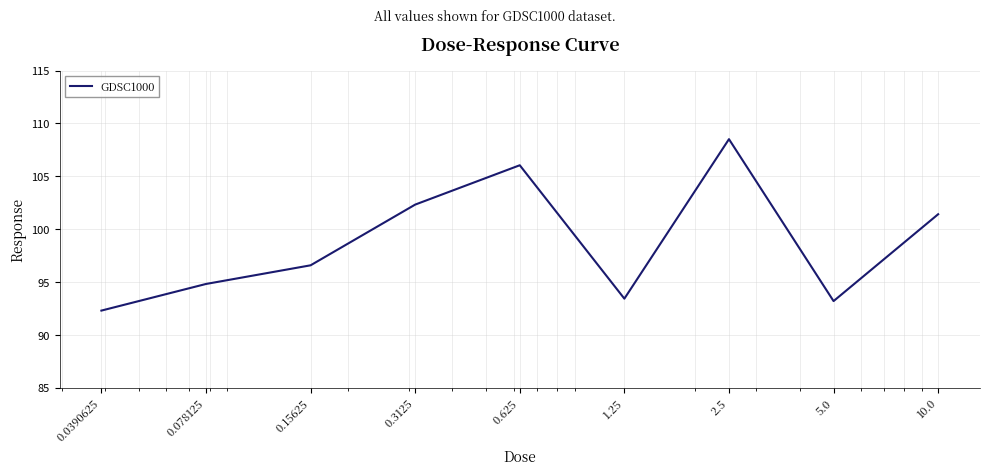

What is the minimum value shown in the chart?

92.3